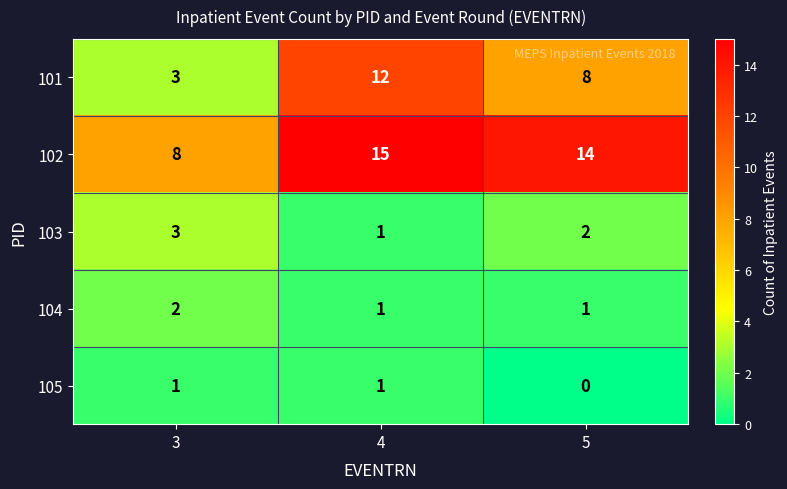

Reading left to right, extract all data points from this chart.

101: 3=3	4=12	5=8
102: 3=8	4=15	5=14
103: 3=3	4=1	5=2
104: 3=2	4=1	5=1
105: 3=1	4=1	5=0